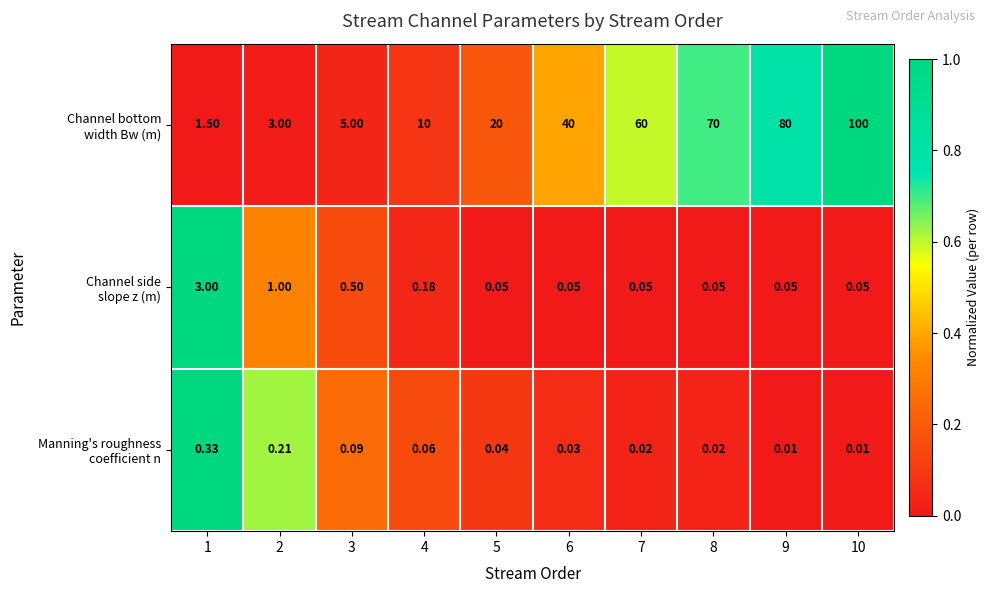

At which category does the chart reach its peak across all series?

10